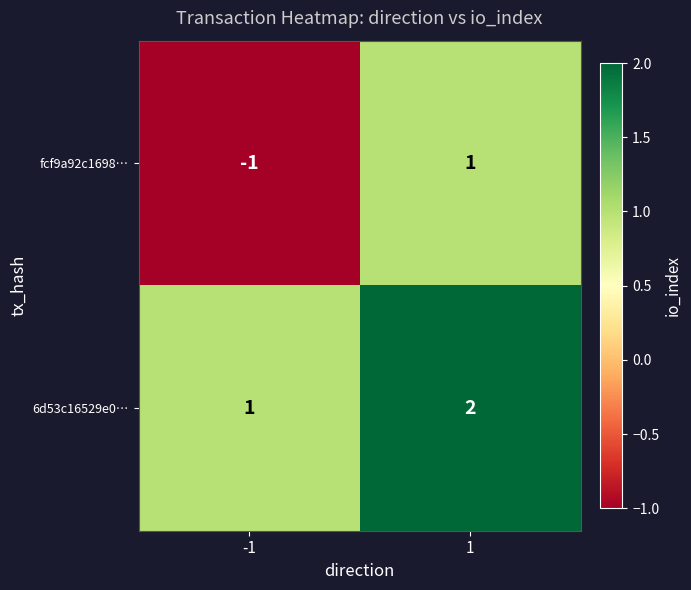

At 1, list the series in order from largest to smallest.

6d53c16529e0…, fcf9a92c1698…